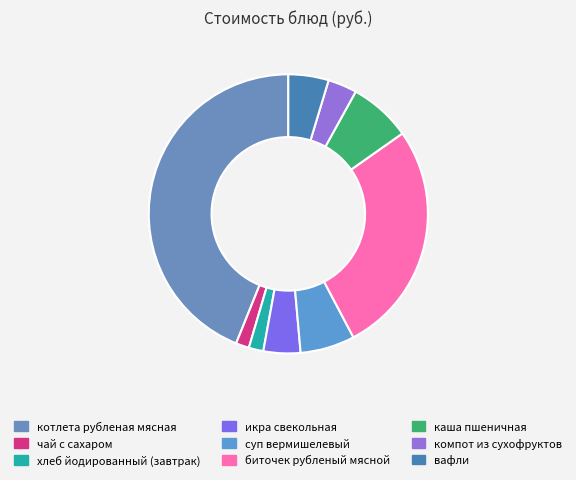

Is there a majority slice in this chart?

No